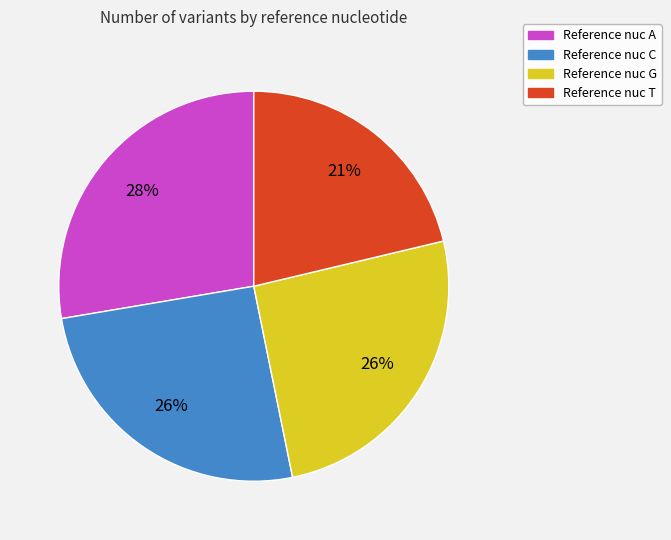

To the nearest percent, what is the average slice percentage?

25%